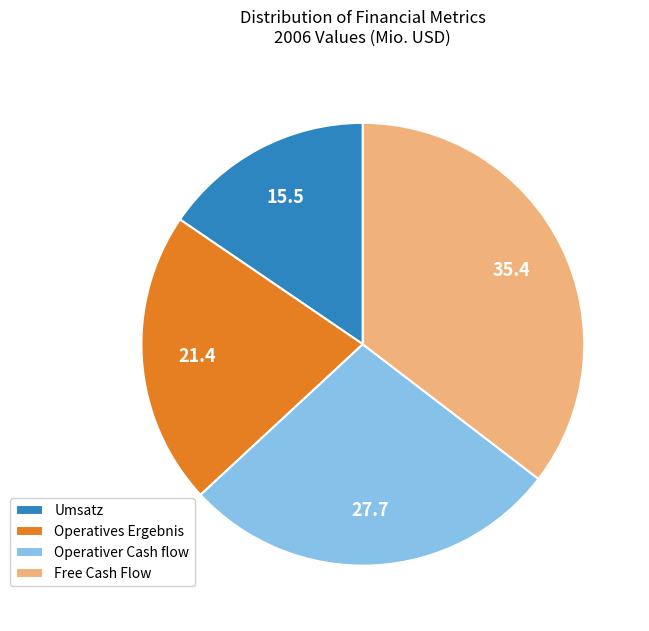

Is the sum of Operativer Cash flow and Umsatz greater than half?

No